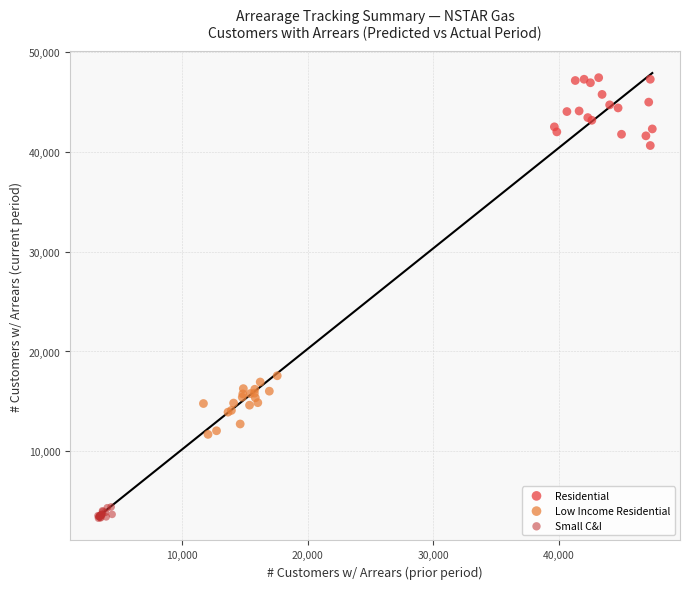

Which series contains the lowest Y value?

Small C&I